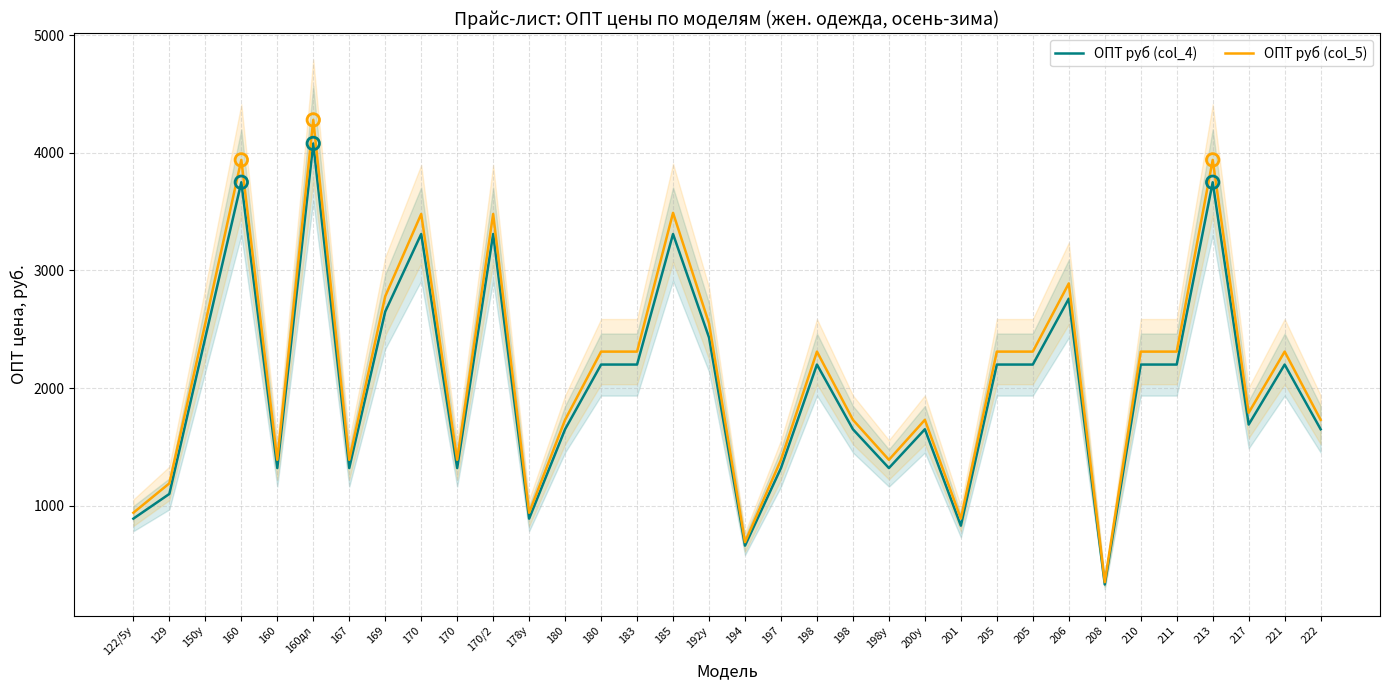

What are all the series names shown in the legend?

ОПТ руб (col_4), ОПТ руб (col_5)